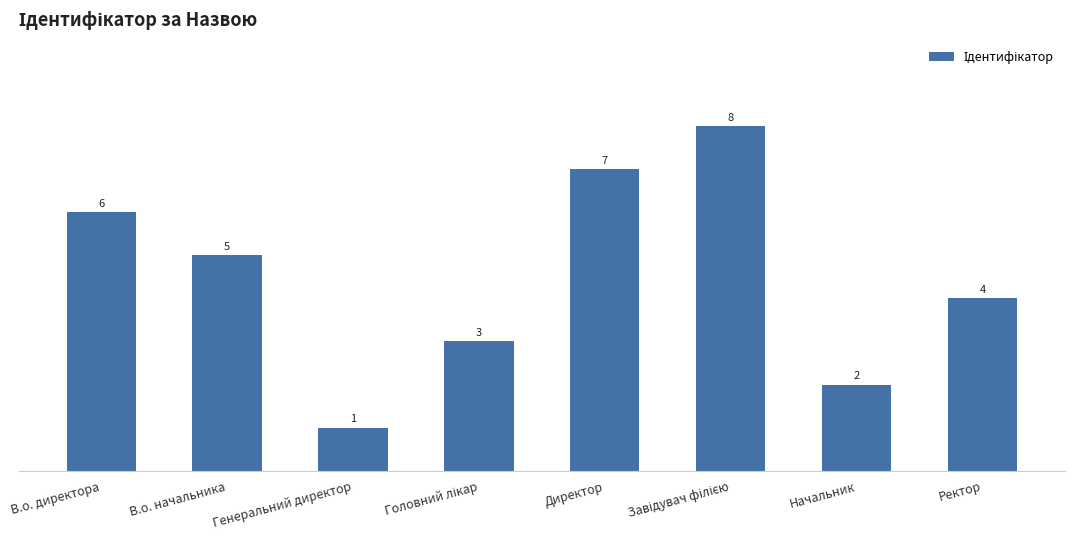

At which category does the chart reach its minimum across all series?

Генеральний директор